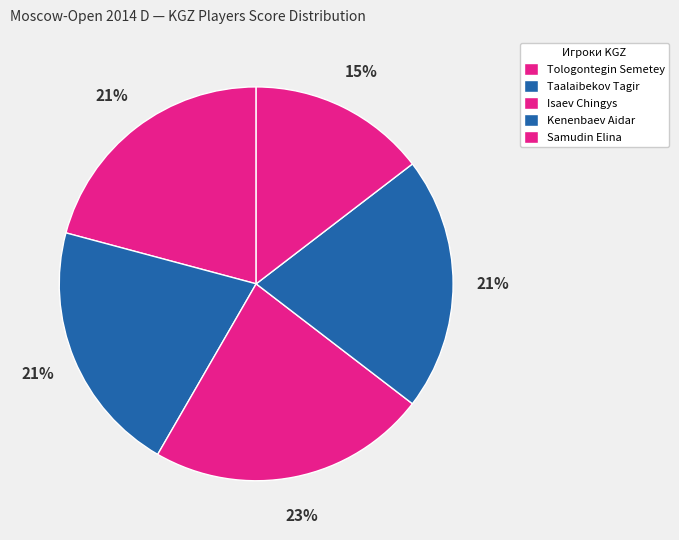

What portion of the pie excludes Samudin Elina?

85.4%